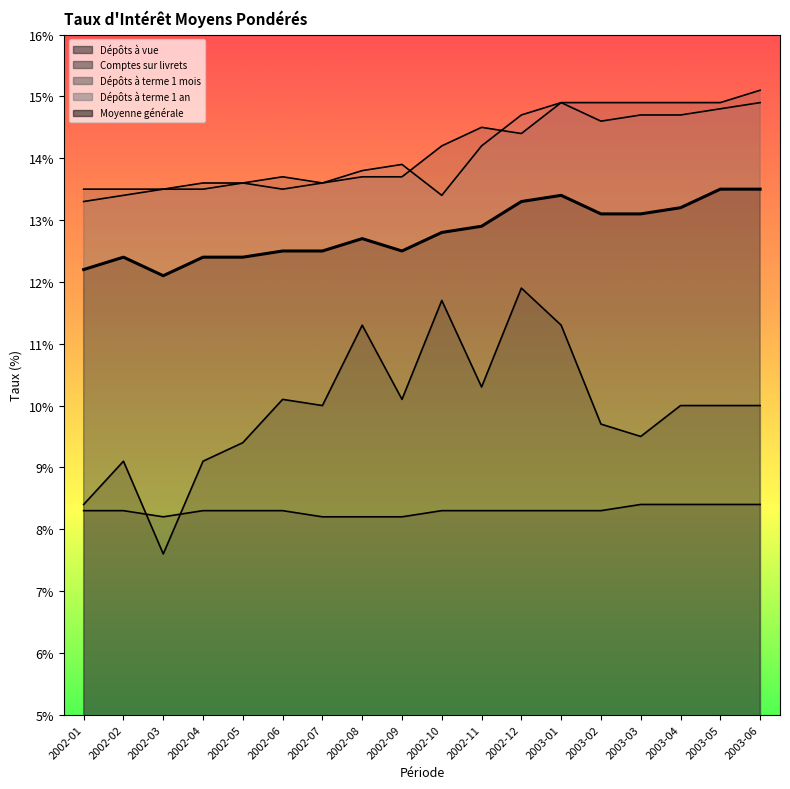

What is the average value of the Moyenne générale series?

12.8